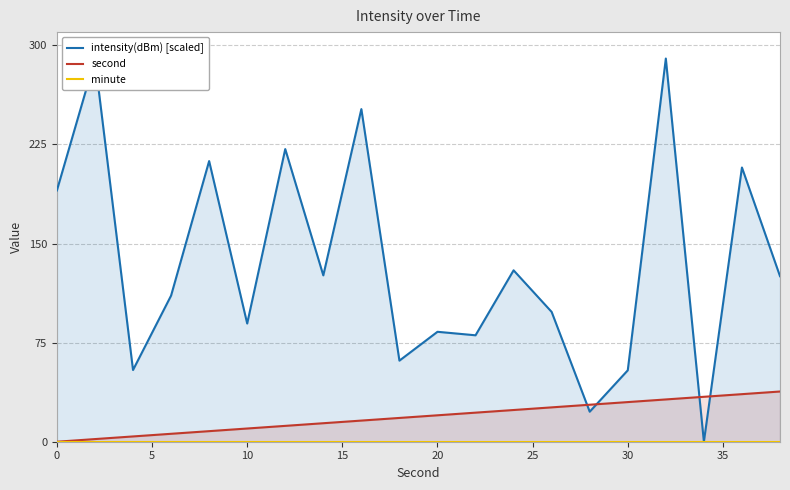

What is the maximum value for second?

38